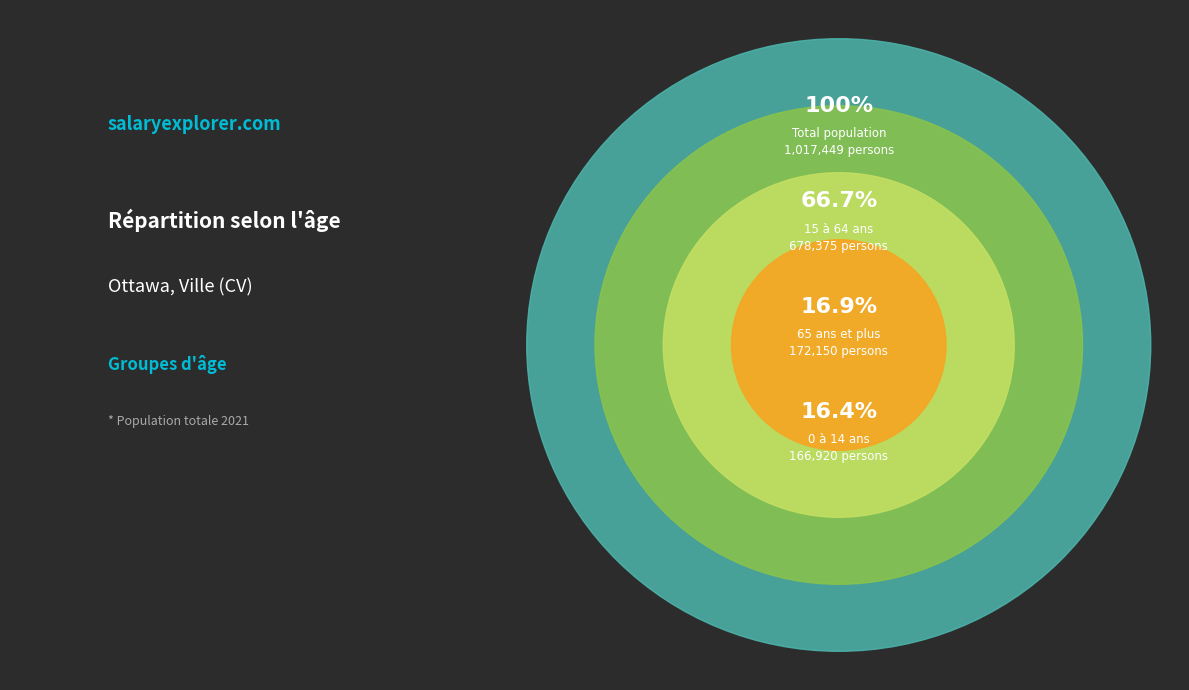

How many segments does this pie chart have?

3